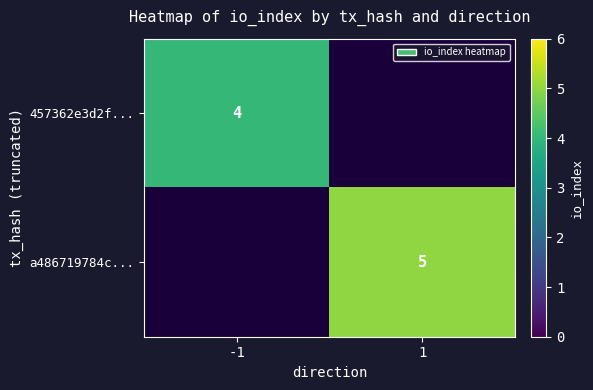

The value of a486719784c... at 1 is 8. True or false?

False